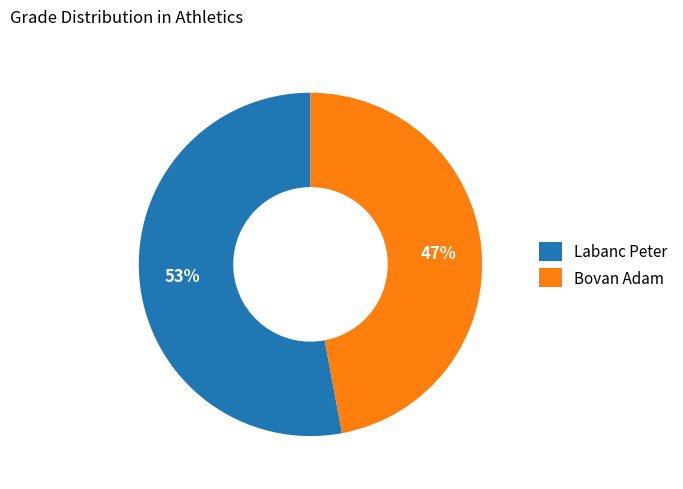

Does Bovan Adam account for over 50% of the chart?

No